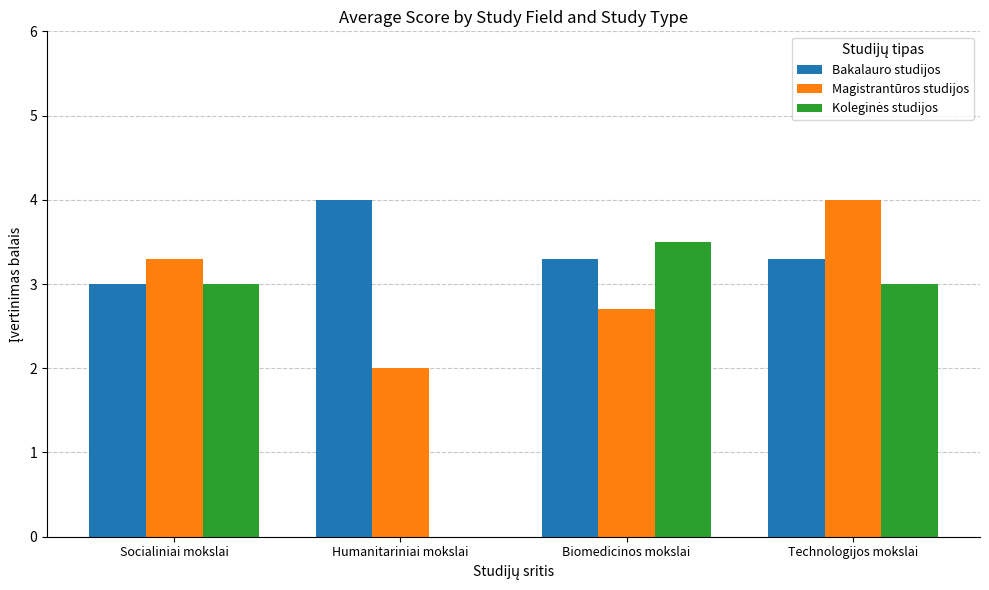

True or false: Bakalauro studijos has a value of 2.2 at Biomedicinos mokslai.

False